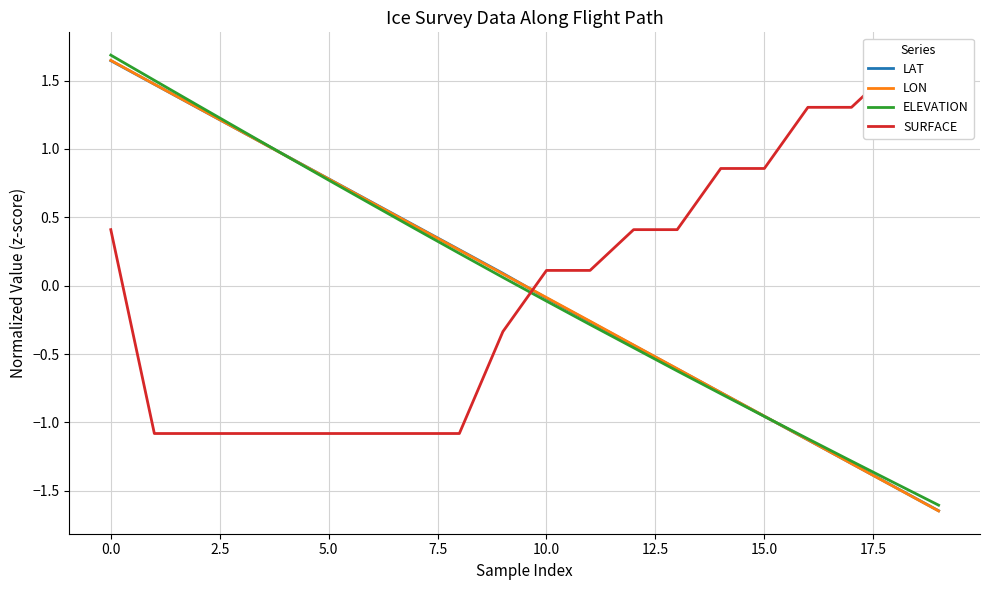

Does the chart have visible grid lines?

Yes